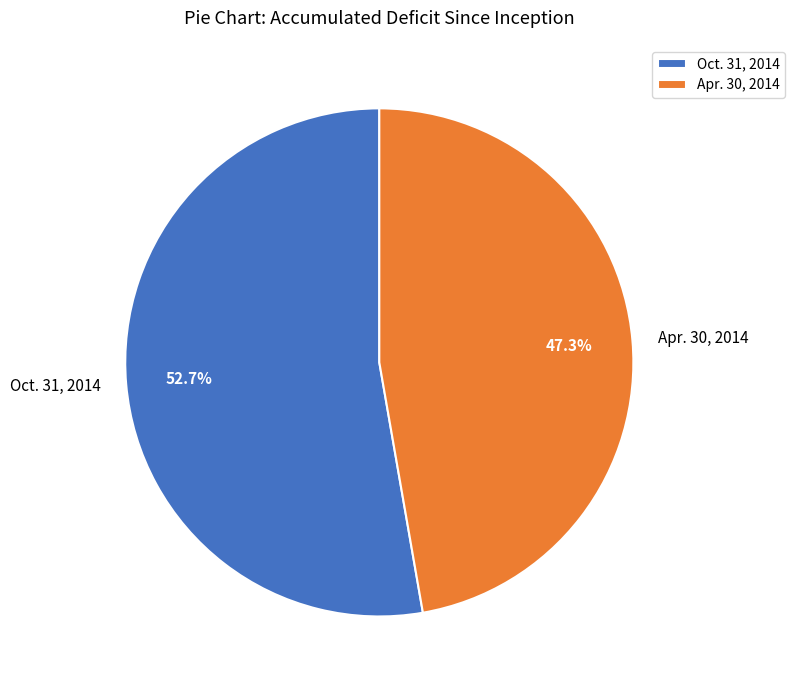

To the nearest percent, what is the difference between the Oct. 31, 2014 and Apr. 30, 2014 slice percentages?

5%